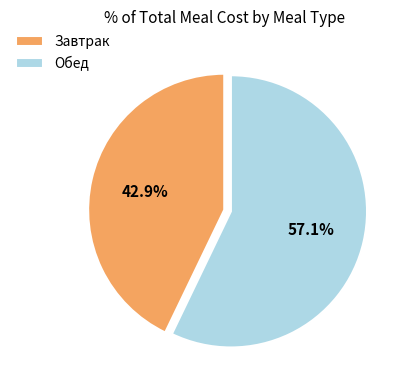

Is the sum of Обед and Завтрак greater than half?

Yes